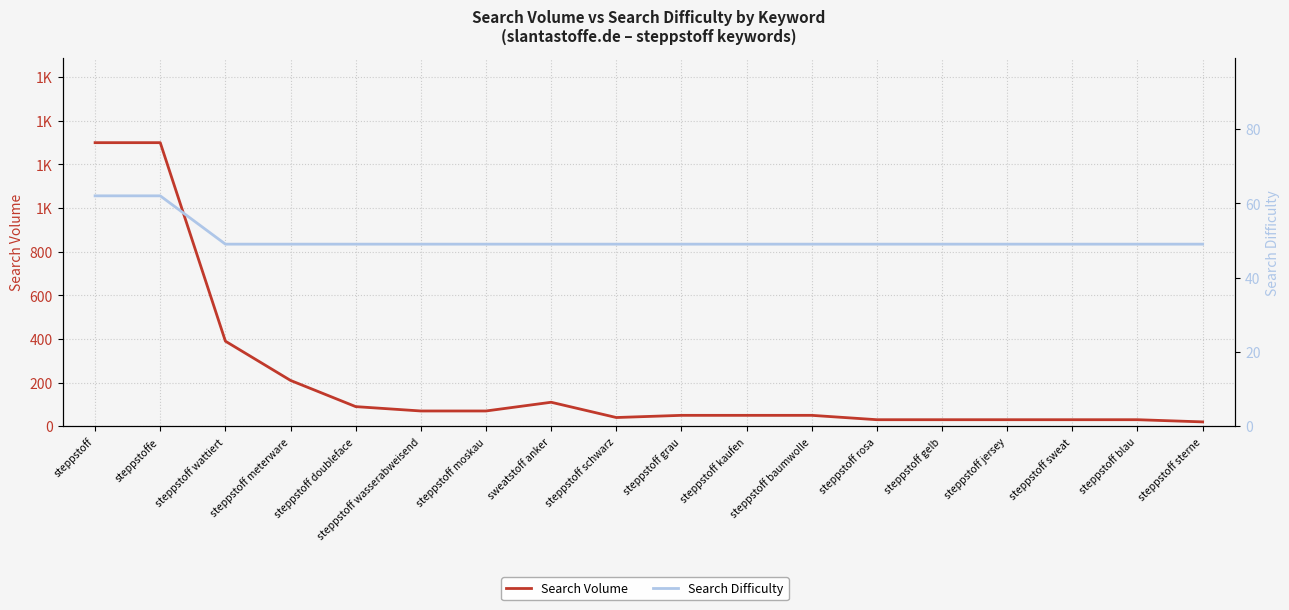

At which category does Search Volume reach its first local peak?

sweatstoff anker